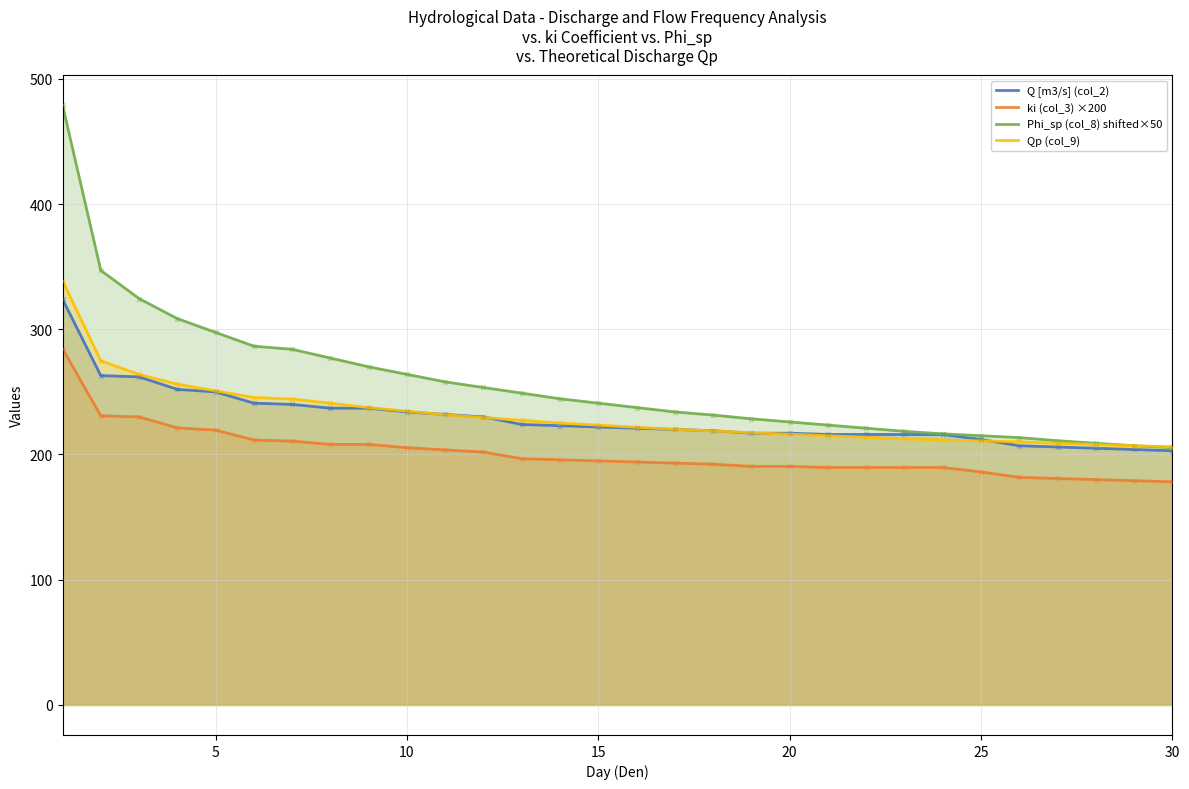

Which series has the largest Y range (max minus min)?

Phi_sp (col_8) shifted×50